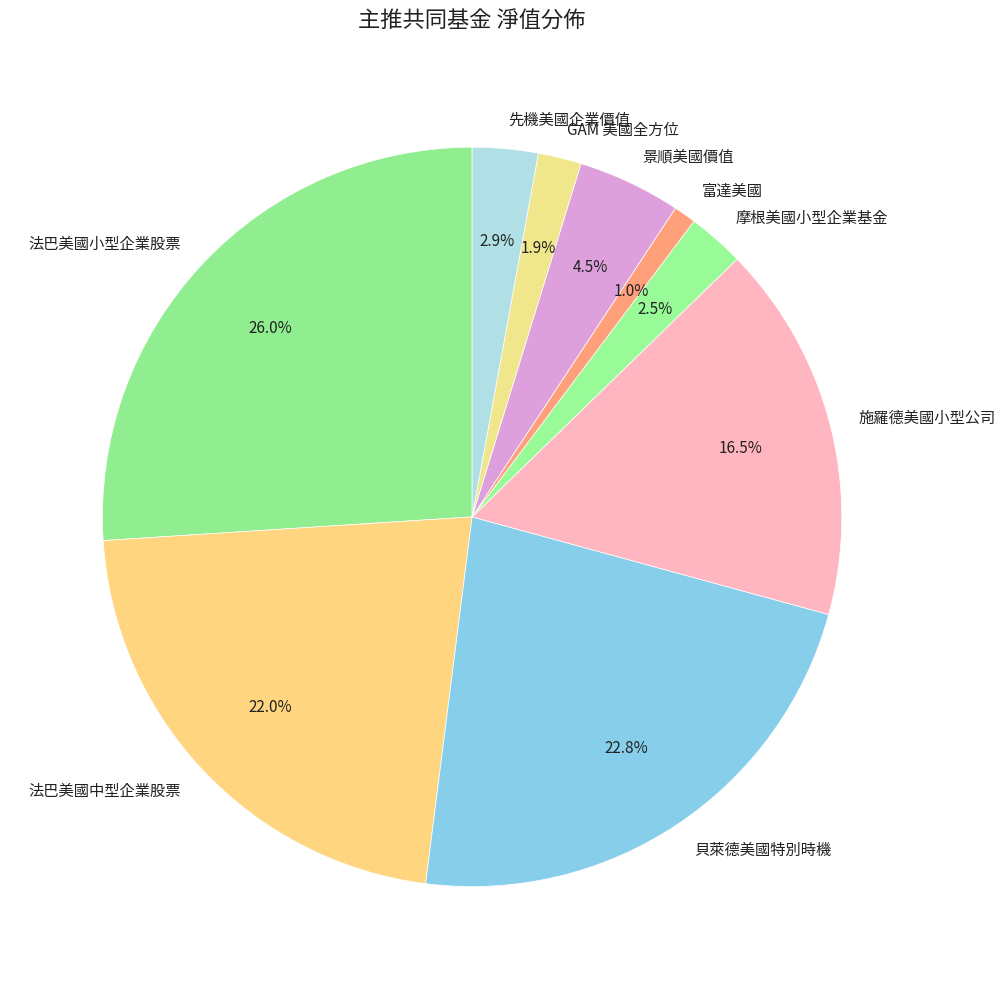

True or false: 景順美國價值 accounts for 13% of the total.

False